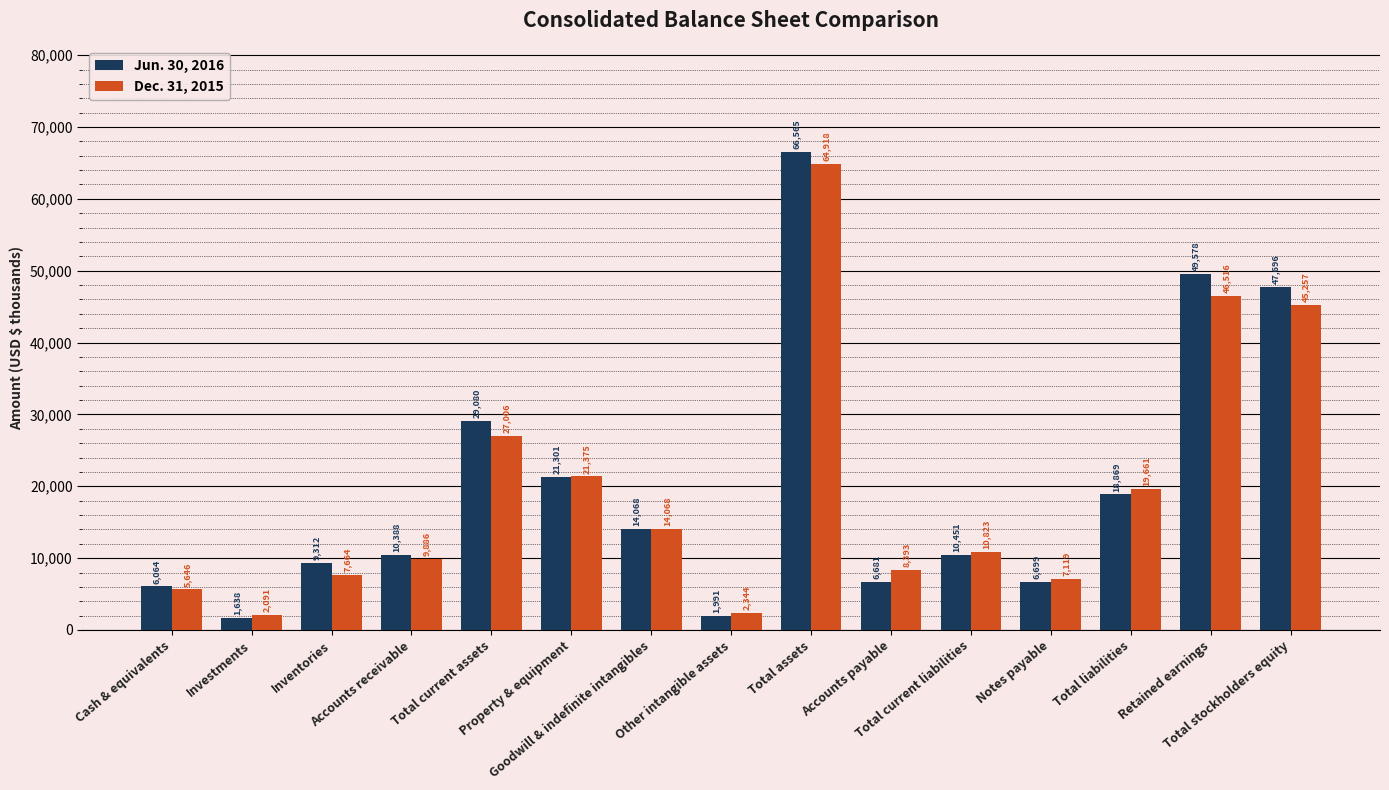

What is the sum of all Jun. 30, 2016 values?

300381